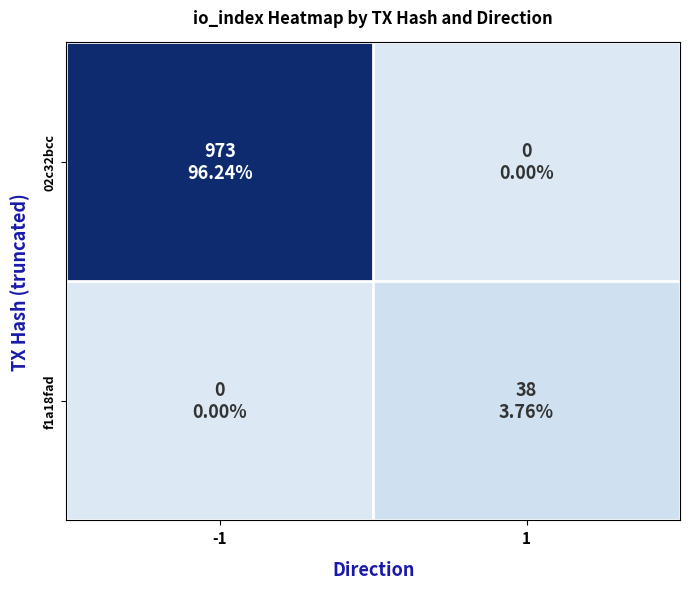

Count the number of data series in this chart.

2